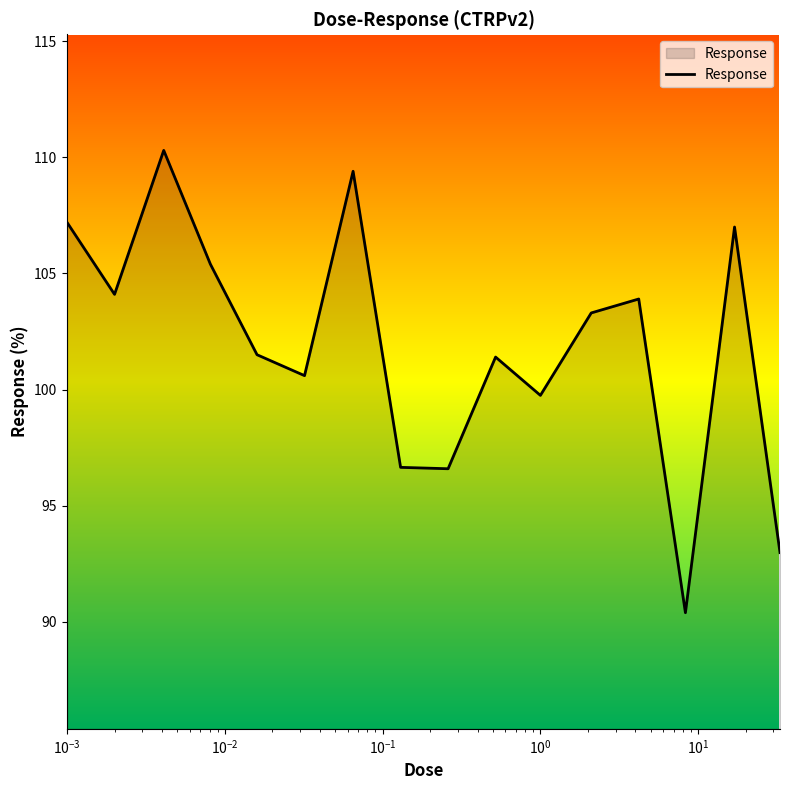

What is the minimum value shown in the chart?

90.4